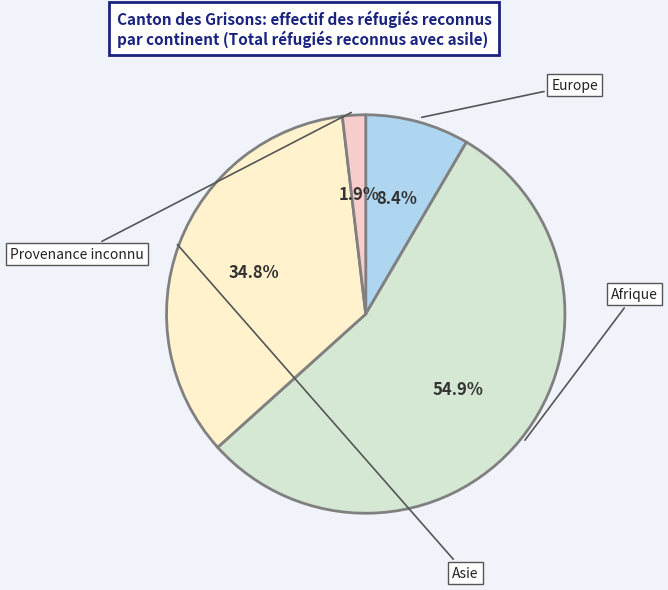

How many slices are in this pie chart?

4